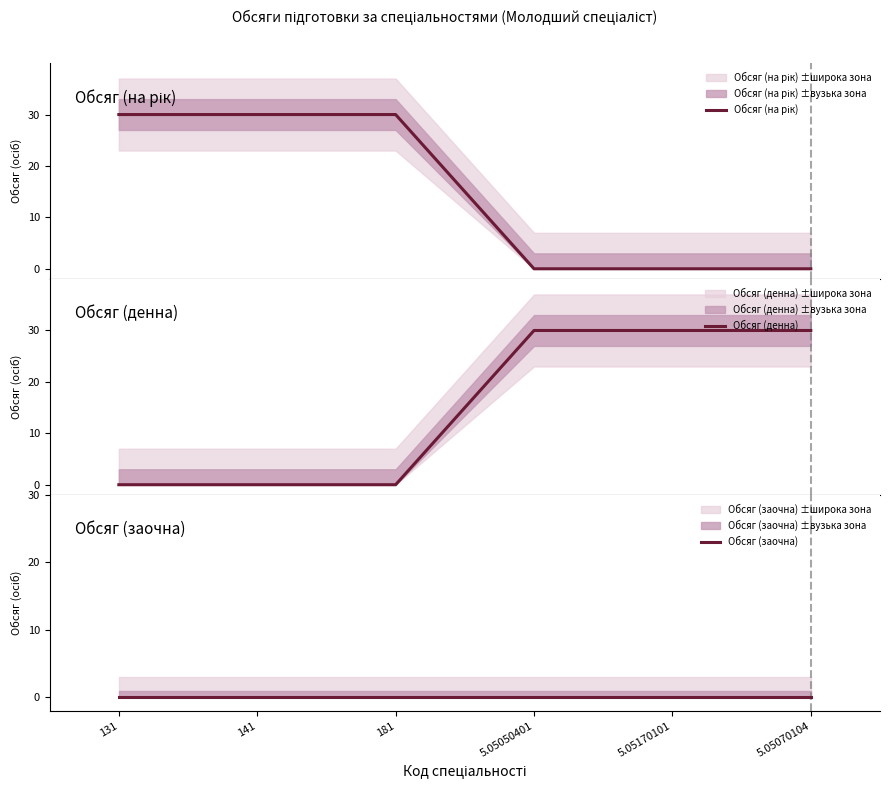

Reading right to left, extract all data points from this chart.

Обсяг (на рік): 0	0	0	30	30	30
Обсяг (денна): 30	30	30	0	0	0
Обсяг (заочна): 0	0	0	0	0	0